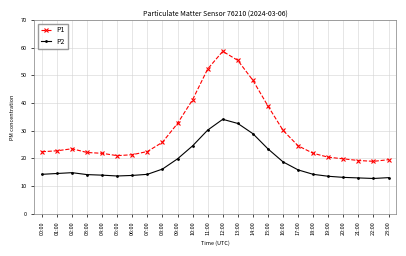

True or false: P2 and P1 intersect in this chart.

False